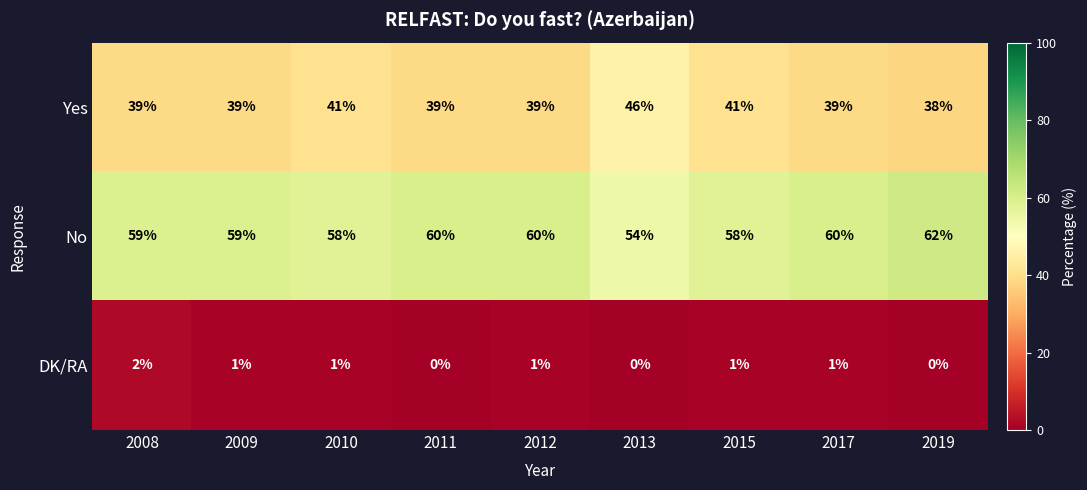

Reading right to left, what are all the values shown in this chart?

Yes: 2019=38	2017=39	2015=41	2013=46	2012=39	2011=39	2010=41	2009=39	2008=39
No: 2019=62	2017=60	2015=58	2013=54	2012=60	2011=60	2010=58	2009=59	2008=59
DK/RA: 2019=0	2017=1	2015=1	2013=0	2012=1	2011=0	2010=1	2009=1	2008=2